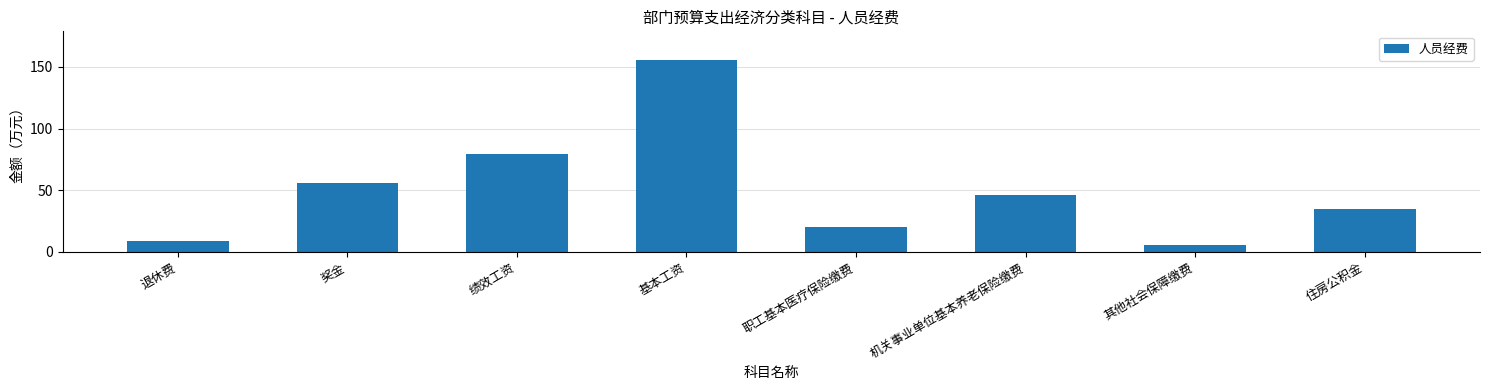

What is the difference between the maximum and minimum values?

149.7